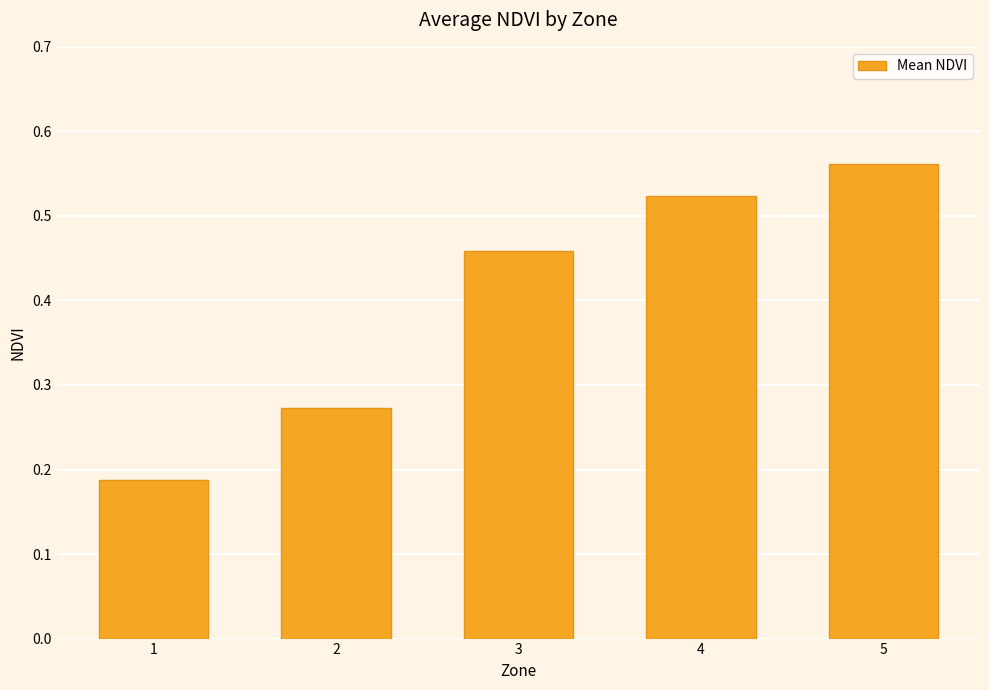

True or false: the data shows 0.4 at 2.

False